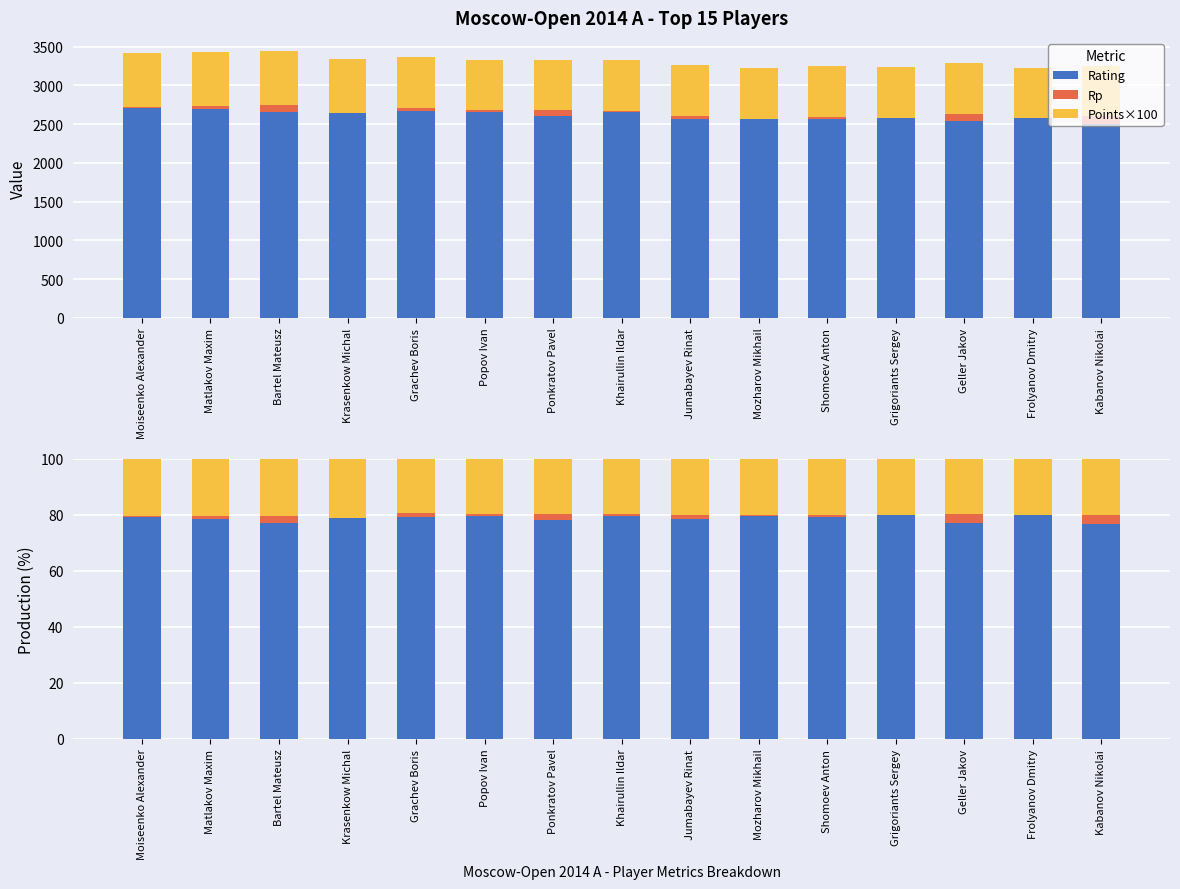

What is the difference between the highest and lowest values at Krasenkow Michal?

78.6